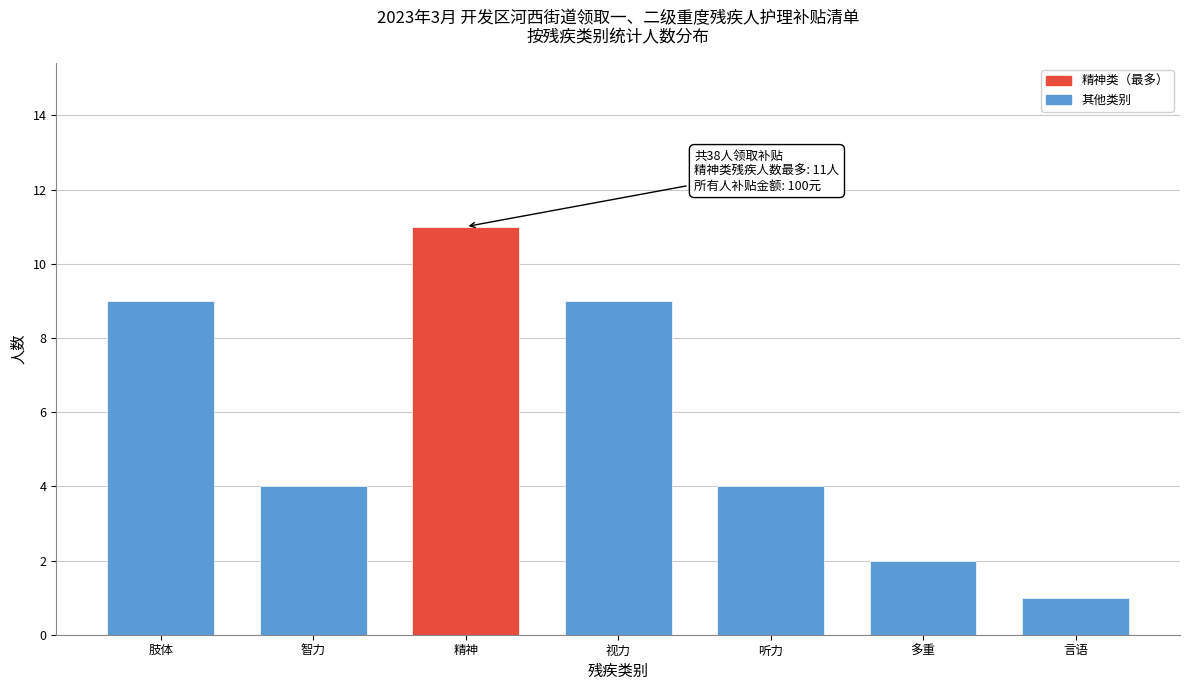

Reading left to right, extract all data points from this chart.

9	4	11	9	4	2	1